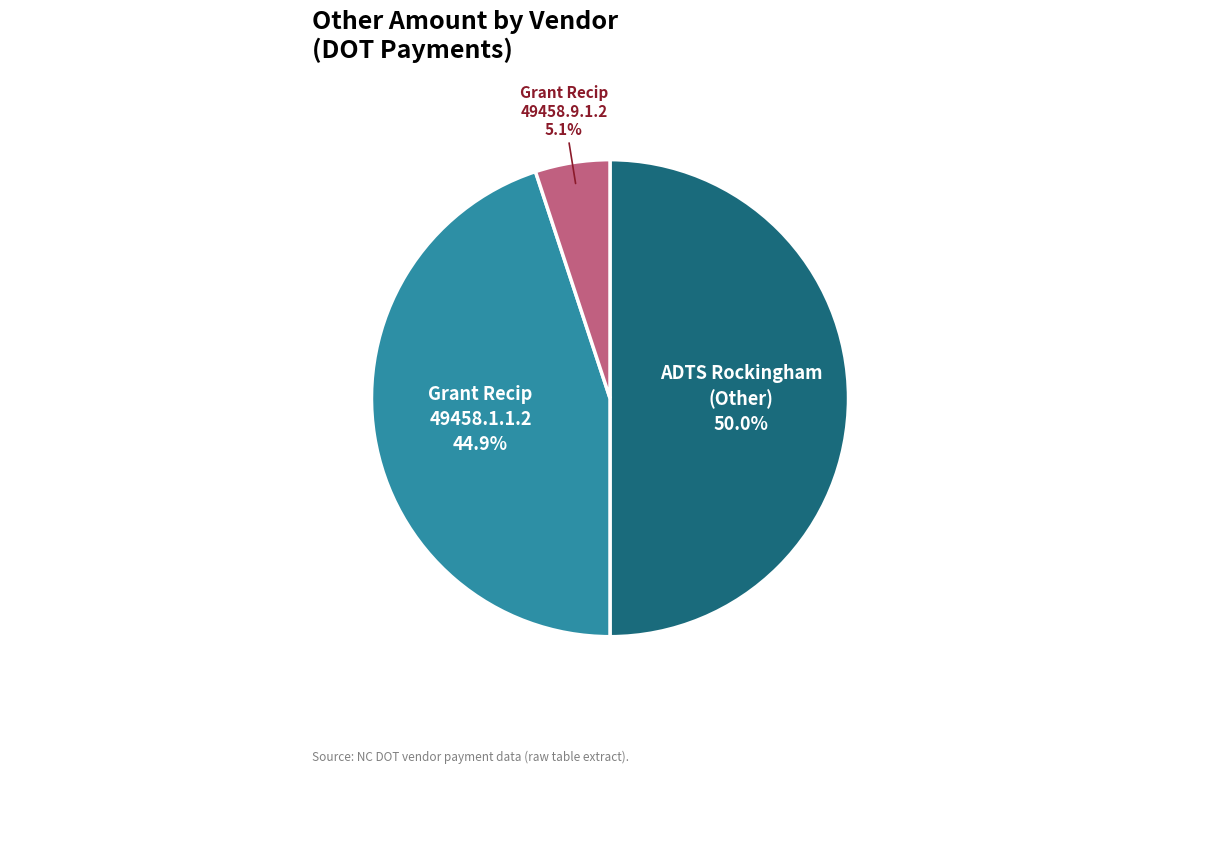

Which slice represents more than half of the pie?

ADTS Rockingham (Other)